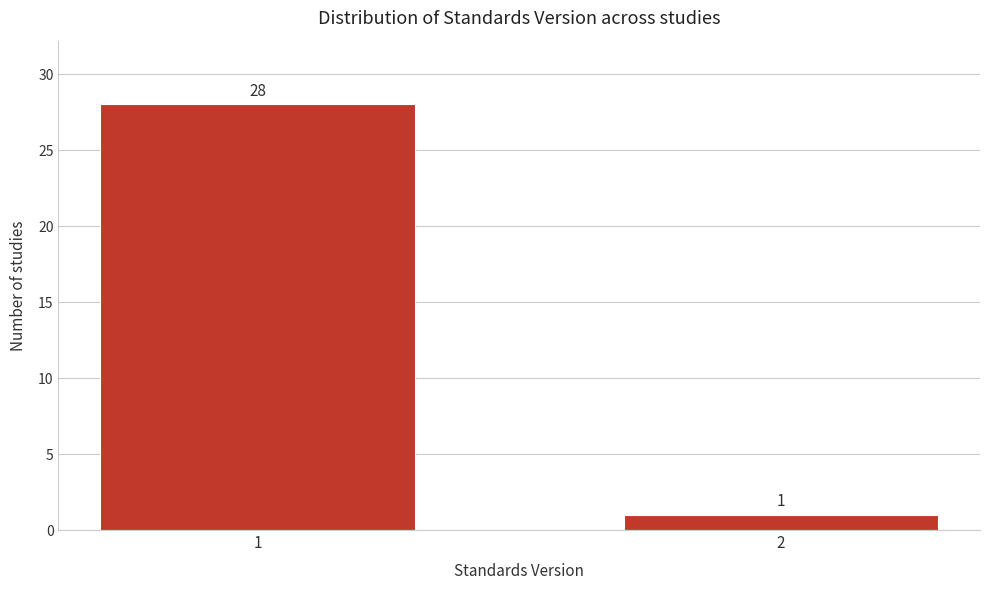

Reading left to right, list all the values displayed in this chart.

28	1